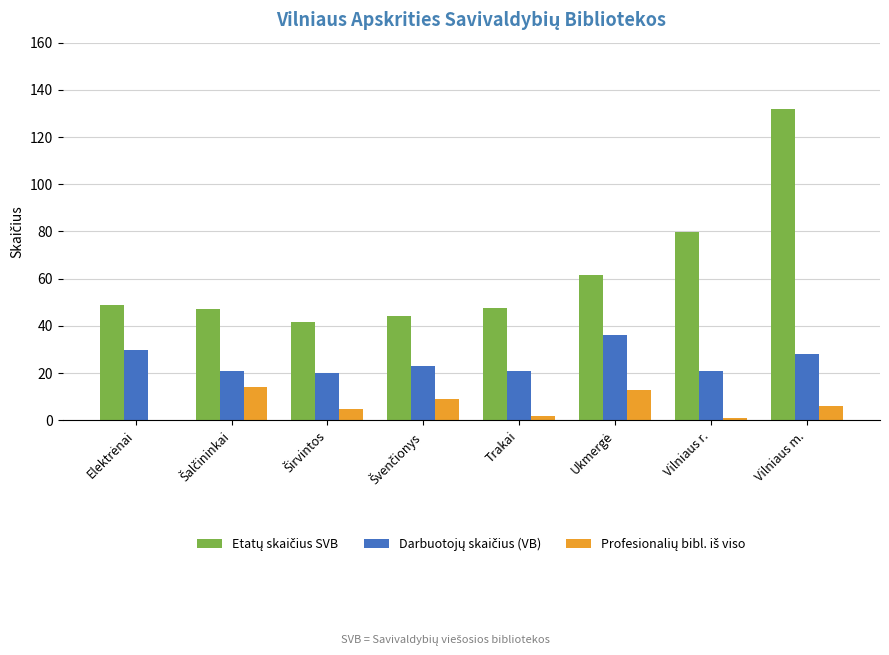

At which category does the chart reach its peak across all series?

Vilniaus m.